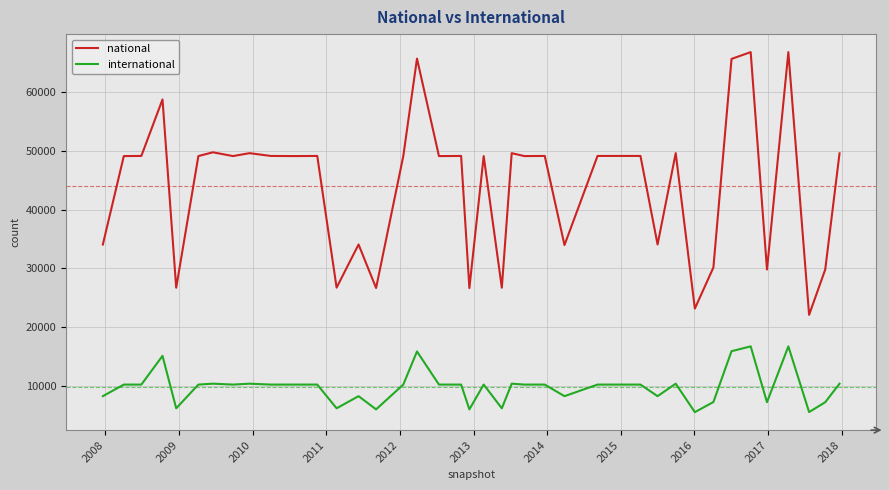

Which series has the widest spread of values?

national